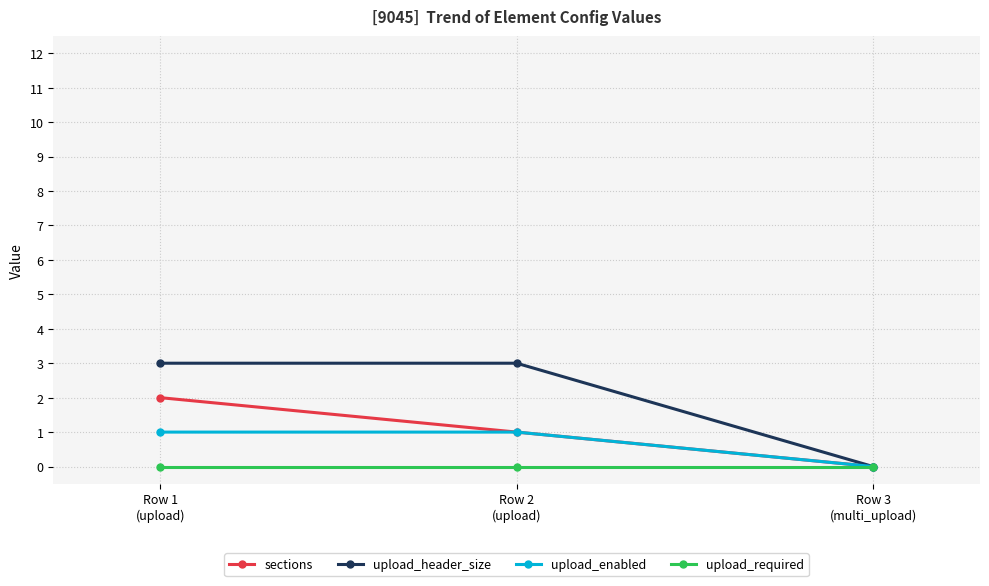

Does the chart display data point markers on the line(s)?

Yes